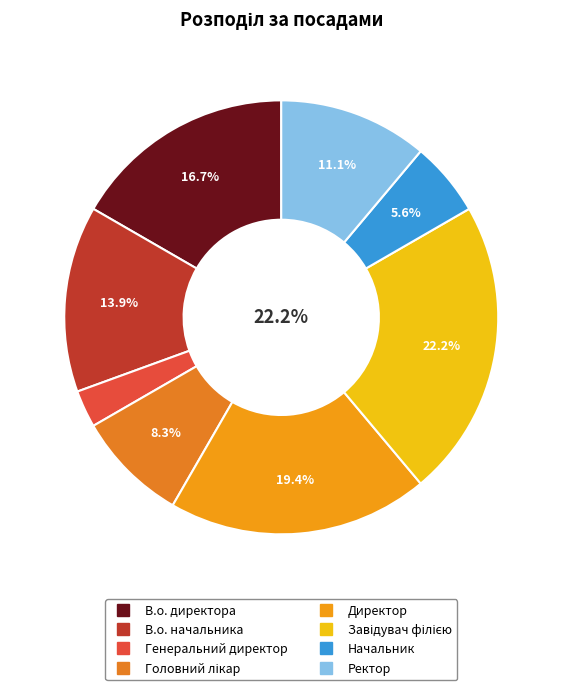

Which has a higher value, Ректор or В.о. начальника?

В.о. начальника